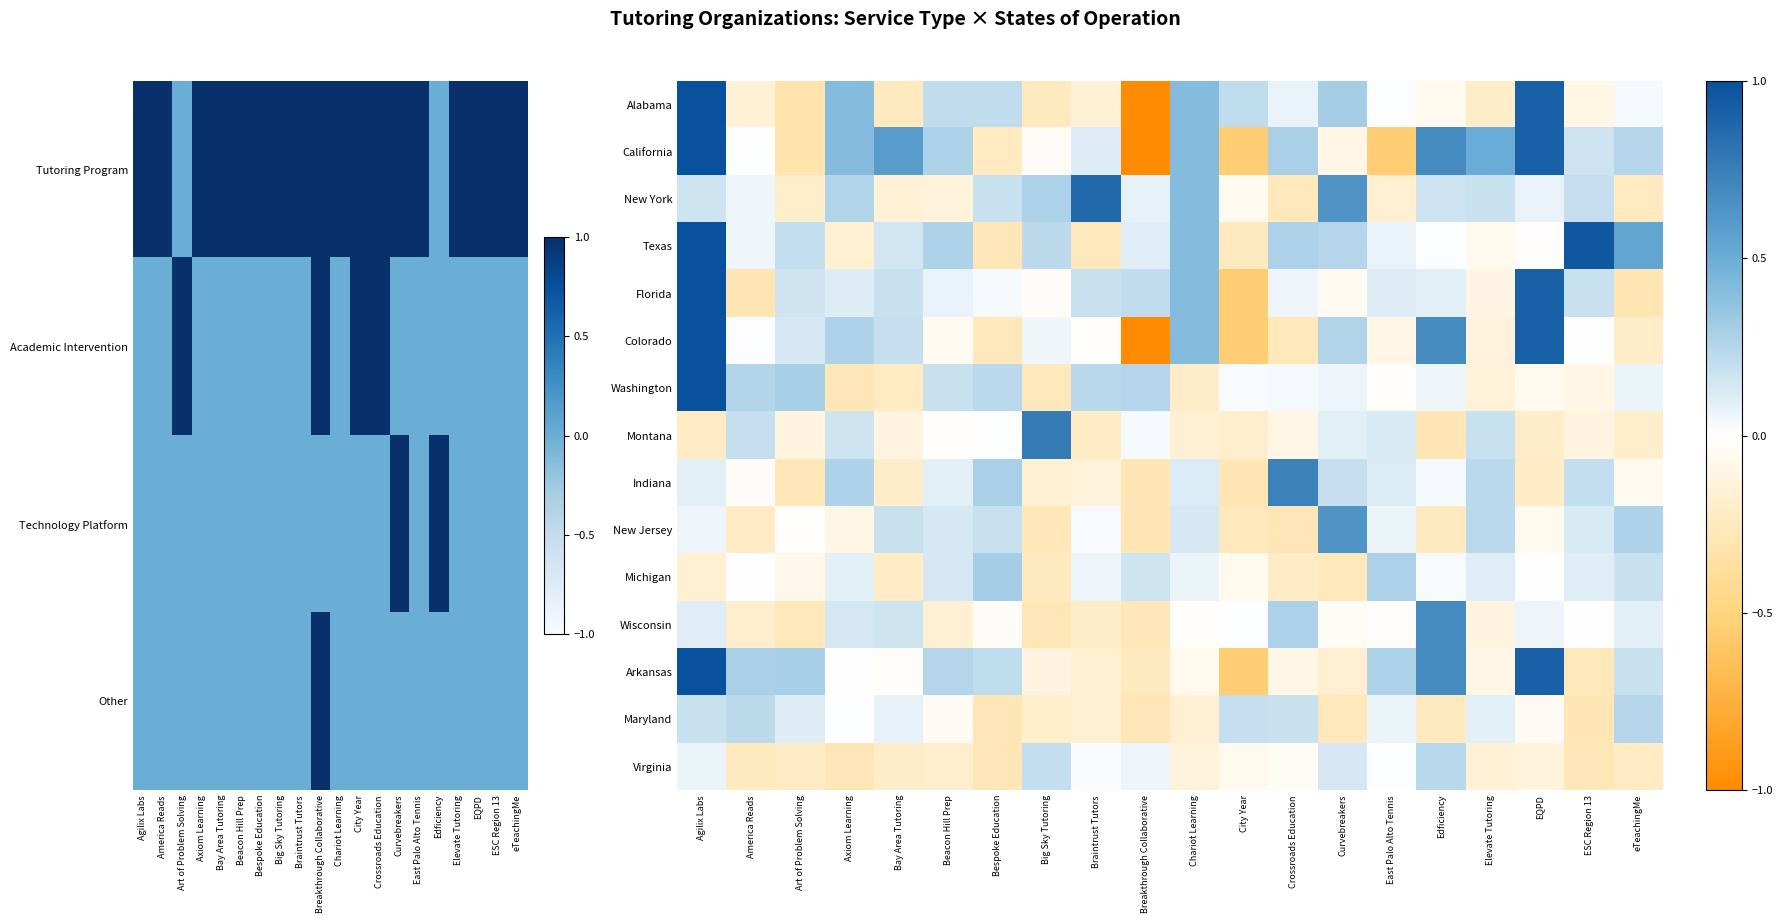

Count the number of categories in the chart.

20